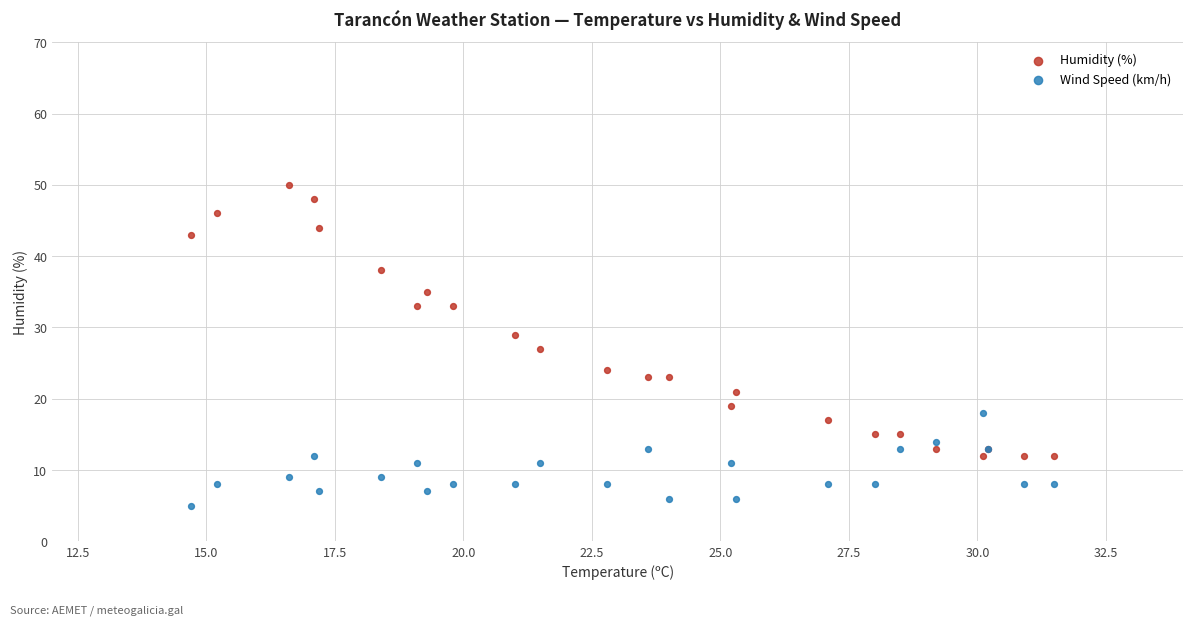

Which series has the widest spread of Y values?

Humidity (%)